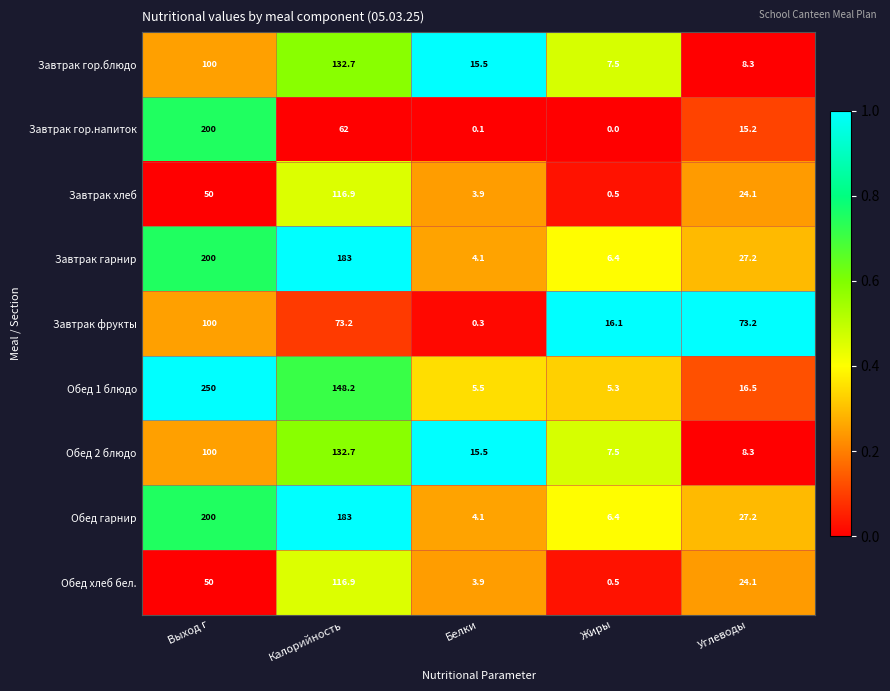

What value does the Завтрак гор.блюдо series have at Углеводы?

8.3